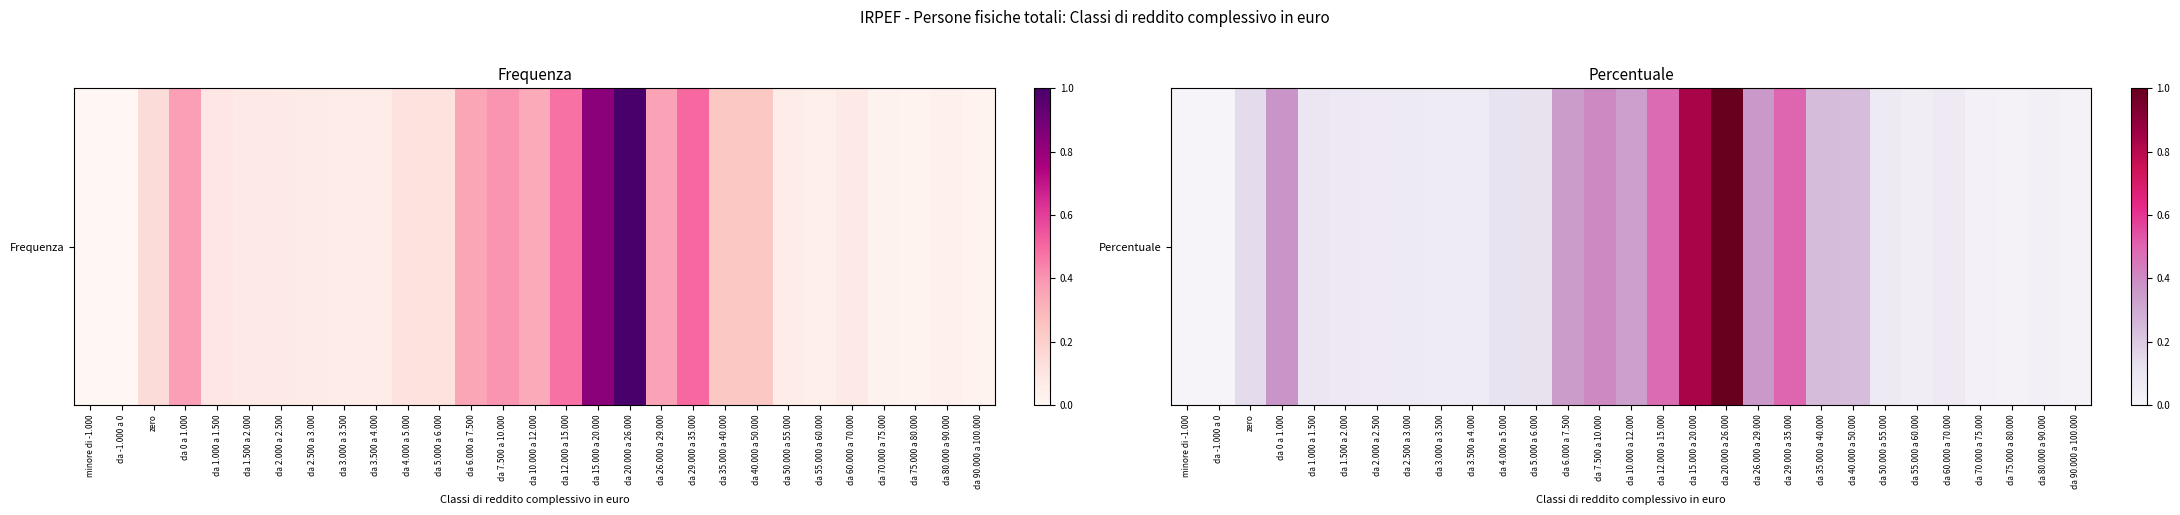

Reading right to left, what are all the values shown in this chart?

da 90.000 a 100.000=0.0	da 80.000 a 90.000=0.0	da 75.000 a 80.000=0.0	da 70.000 a 75.000=0.0	da 60.000 a 70.000=0.1	da 55.000 a 60.000=0.0	da 50.000 a 55.000=0.1	da 40.000 a 50.000=0.2	da 35.000 a 40.000=0.2	da 29.000 a 35.000=0.5	da 26.000 a 29.000=0.4	da 20.000 a 26.000=1.0	da 15.000 a 20.000=0.8	da 12.000 a 15.000=0.5	da 10.000 a 12.000=0.3	da 7.500 a 10.000=0.4	da 6.000 a 7.500=0.4	da 5.000 a 6.000=0.1	da 4.000 a 5.000=0.1	da 3.500 a 4.000=0.1	da 3.000 a 3.500=0.1	da 2.500 a 3.000=0.1	da 2.000 a 2.500=0.1	da 1.500 a 2.000=0.1	da 1.000 a 1.500=0.1	da 0 a 1.000=0.4	zero=0.1	da -1.000 a 0=0.0	minore di -1.000=0.0